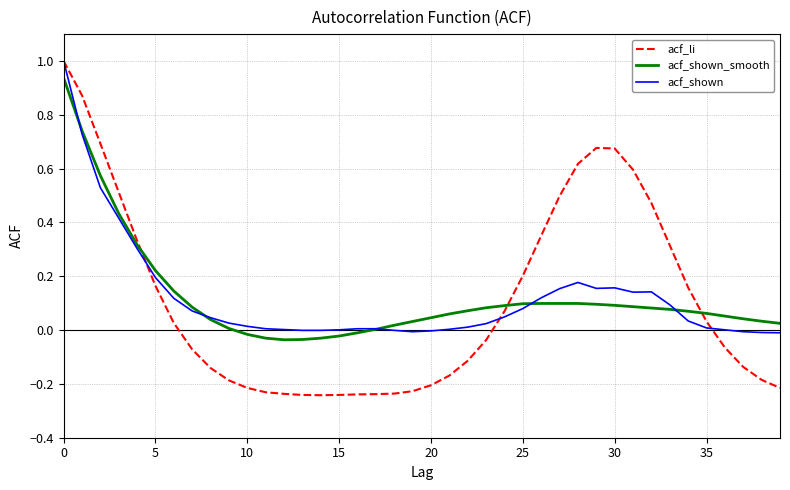

What is the maximum value shown in the chart?

1.0